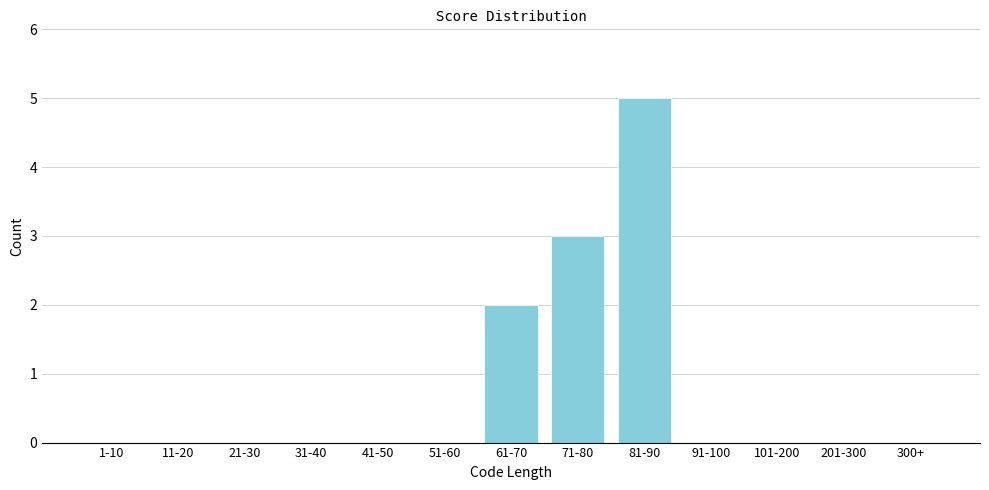

Reading left to right, transcribe all the data shown in this chart.

1-10=0	11-20=0	21-30=0	31-40=0	41-50=0	51-60=0	61-70=2	71-80=3	81-90=5	91-100=0	101-200=0	201-300=0	300+=0